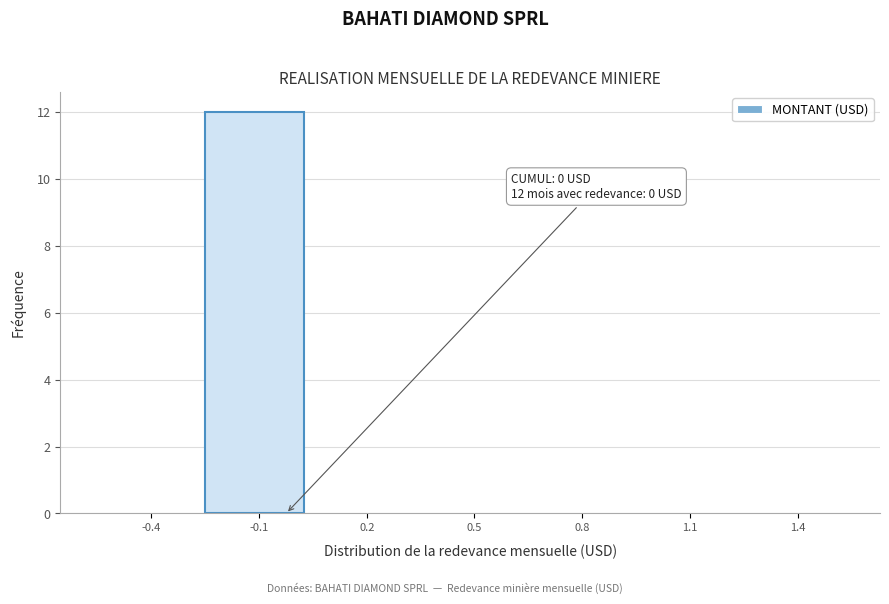

Reading left to right, what are all the values shown in this chart?

-0.4=0	-0.1=12	0.2=0	0.5=0	0.8=0	1.1=0	1.4=0